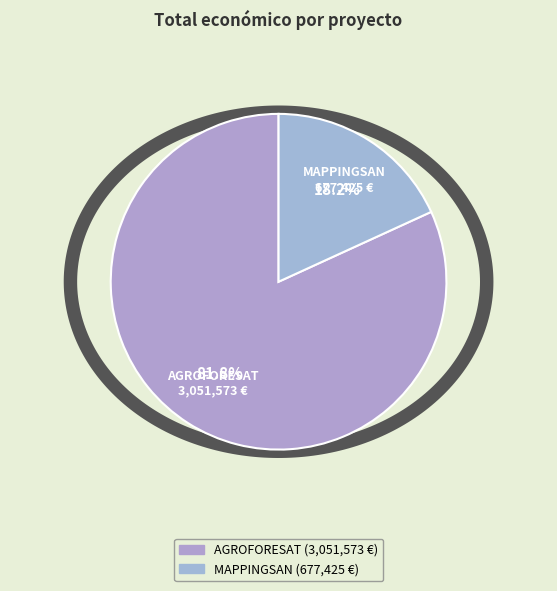

True or false: AGROFORESAT accounts for 87% of the total.

False